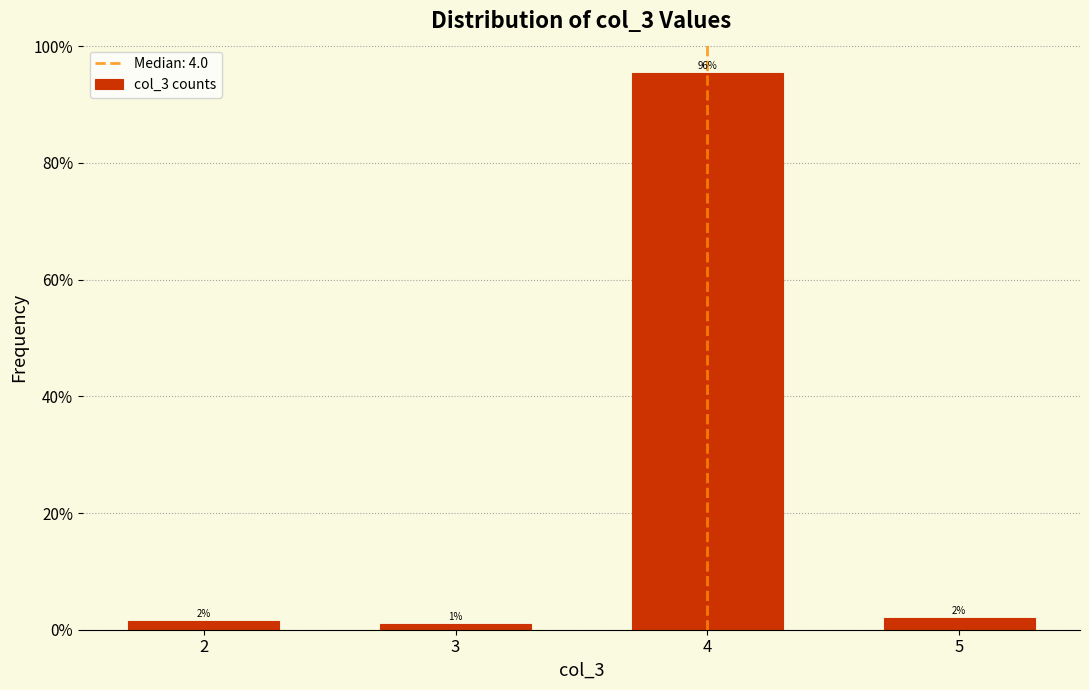

Which has a higher value, 4 or 5?

4